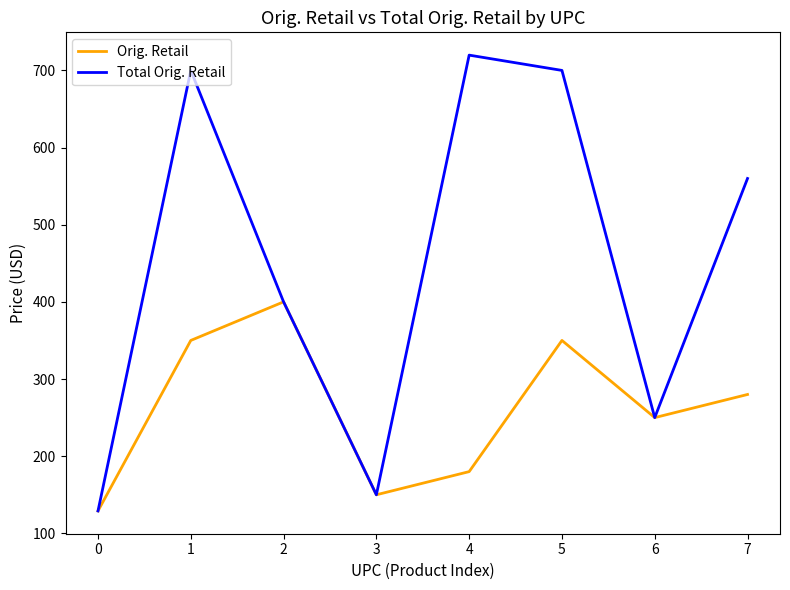

What is the smallest value displayed?

129.0